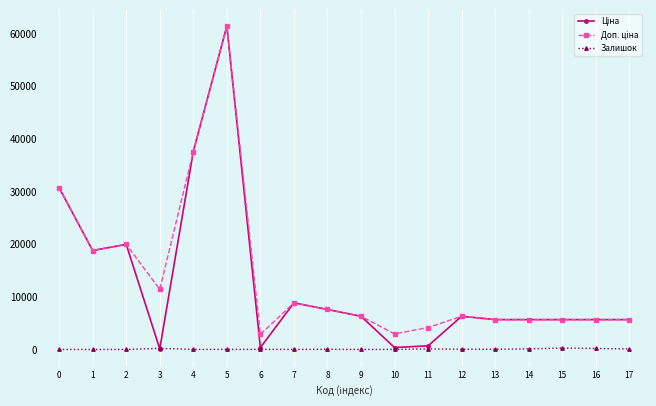

What is the total value across all series at 4?

75200.2